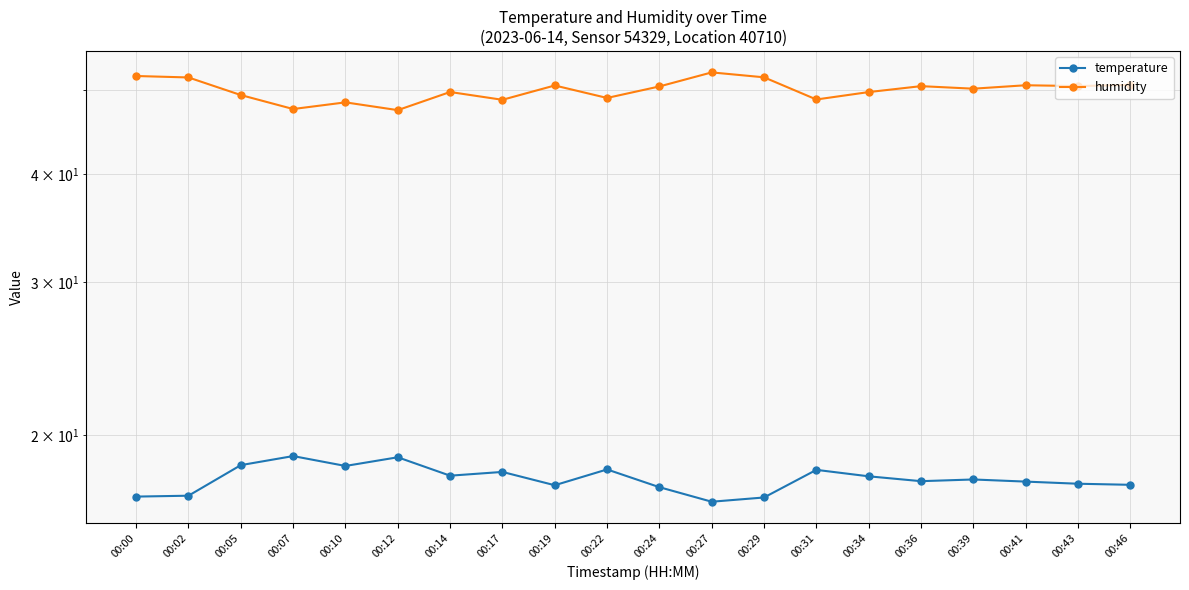

Between 00:24 and 00:31, which series saw the biggest shift?

humidity